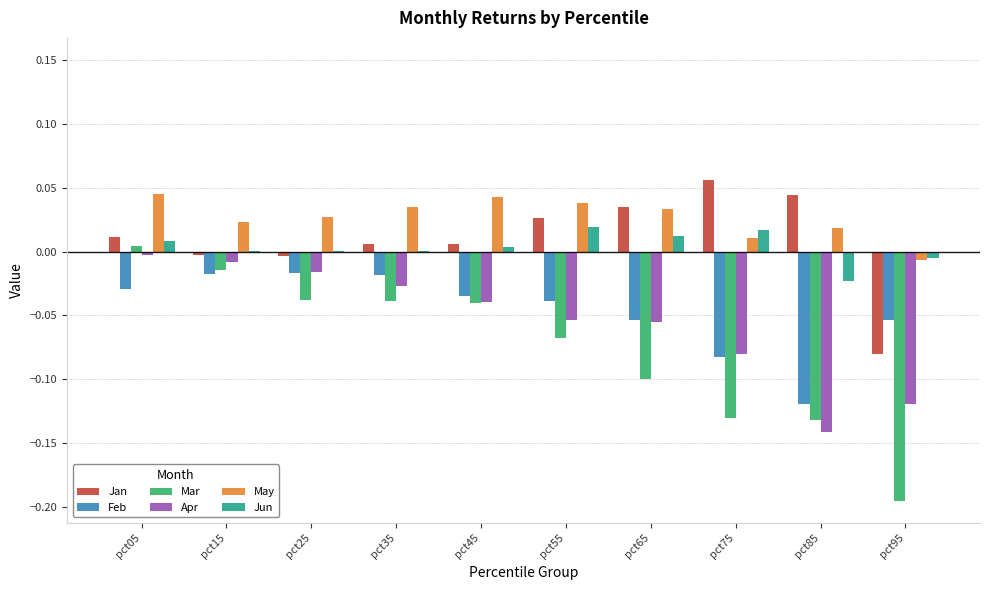

Which series has the largest total across all categories?

May